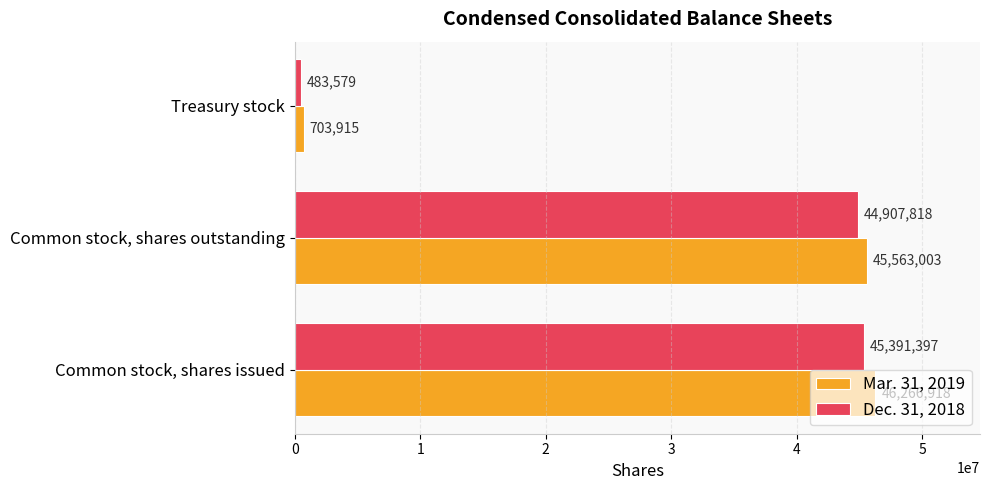

Is the value of Dec. 31, 2018 at Treasury stock greater than the value of Mar. 31, 2019 at Treasury stock?

No